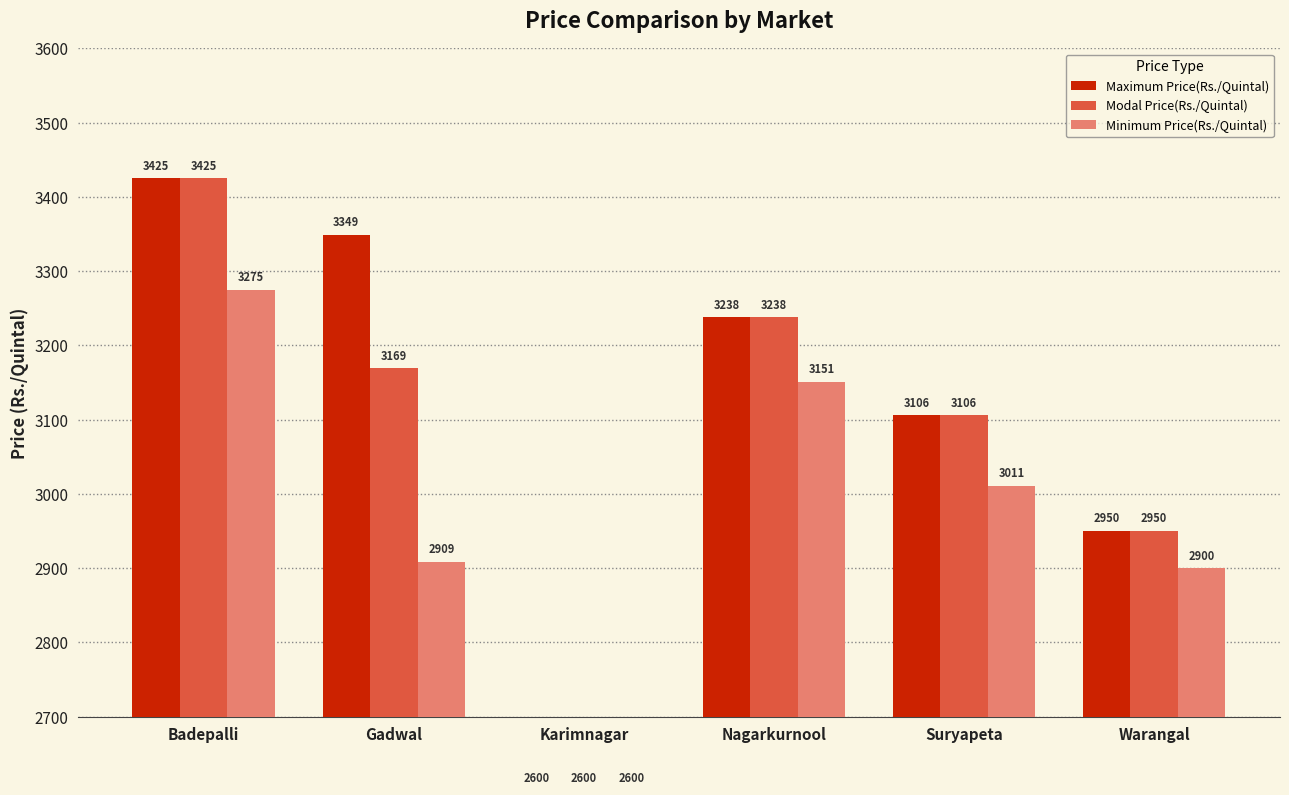

What is the difference between the second highest and second lowest values in the Modal Price(Rs./Quintal) series?

288